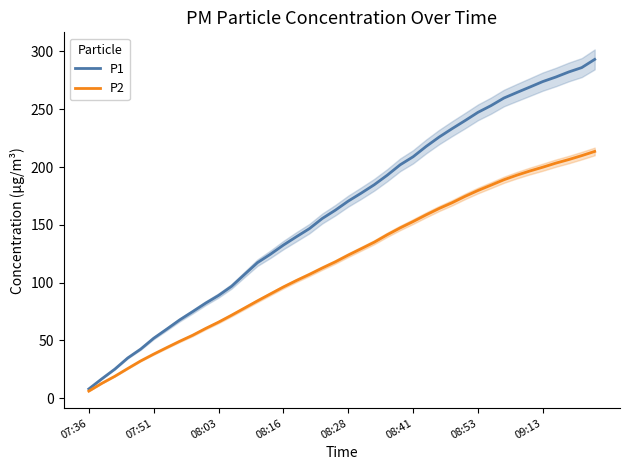

What is the difference between the maximum and second lowest values in the P2 series?

200.7